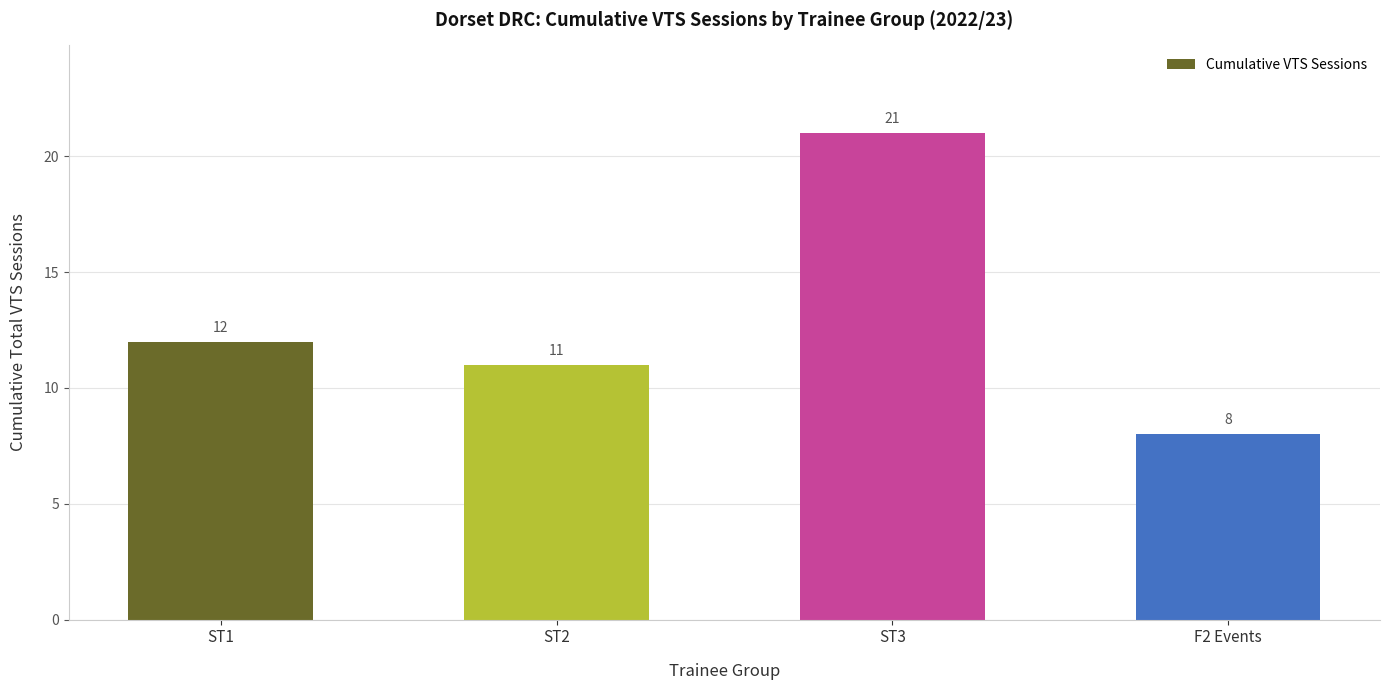

List the labels in order of value, smallest first.

F2 Events, ST2, ST1, ST3